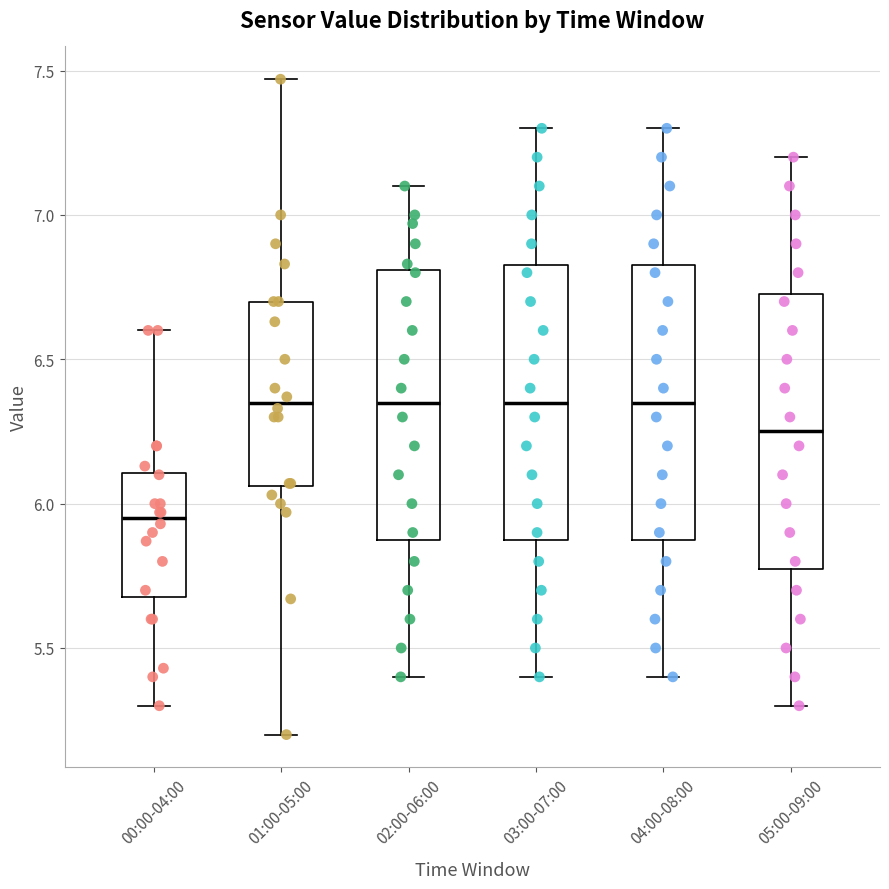

Reading left to right, transcribe this box plot: for each box, give where its median line is, the range the box spans, and where its two whiskers end, as read against the y-axis. The values are not printed on the chart, so give them approximately, as read against the axis.

00:00-04:00: median 5.95, box 5.70 to 6.10, whiskers 5.30 to 6.60
01:00-05:00: median 6.35, box 6.05 to 6.70, whiskers 5.20 to 7.45
02:00-06:00: median 6.35, box 5.90 to 6.80, whiskers 5.40 to 7.10
03:00-07:00: median 6.35, box 5.90 to 6.85, whiskers 5.40 to 7.30
04:00-08:00: median 6.35, box 5.90 to 6.85, whiskers 5.40 to 7.30
05:00-09:00: median 6.25, box 5.80 to 6.75, whiskers 5.30 to 7.20